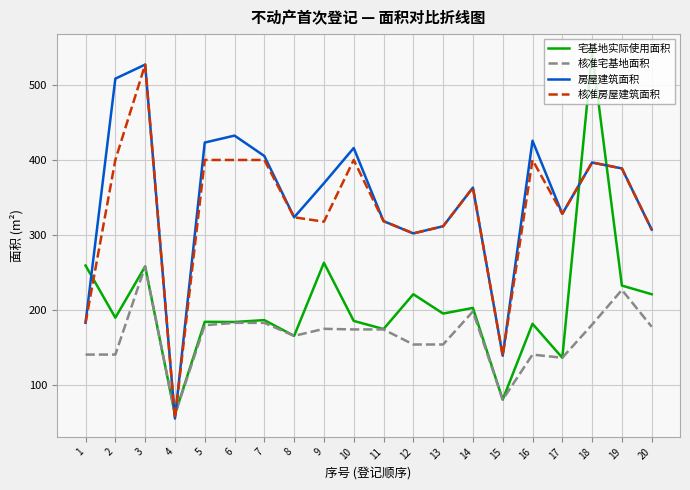

At which category does 核准房屋建筑面积 reach its first local peak?

3